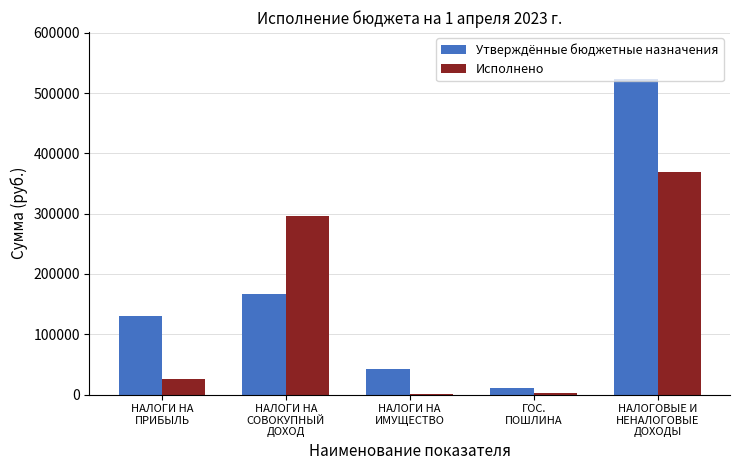

What is the difference between the Исполнено values at НАЛОГОВЫЕ И
НЕНАЛОГОВЫЕ
ДОХОДЫ and НАЛОГИ НА
СОВОКУПНЫЙ
ДОХОД?

73429.7